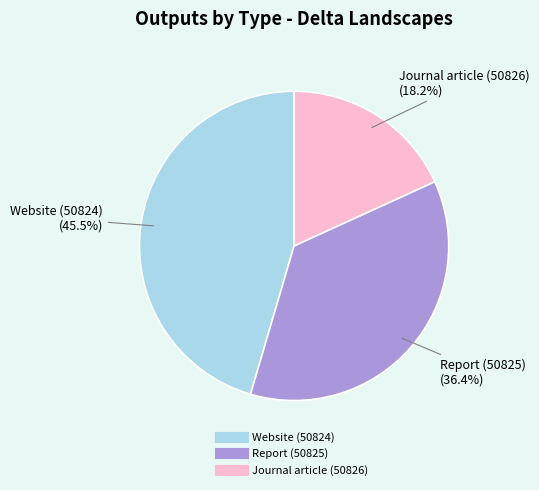

Does Journal article (50826) account for over 50% of the chart?

No